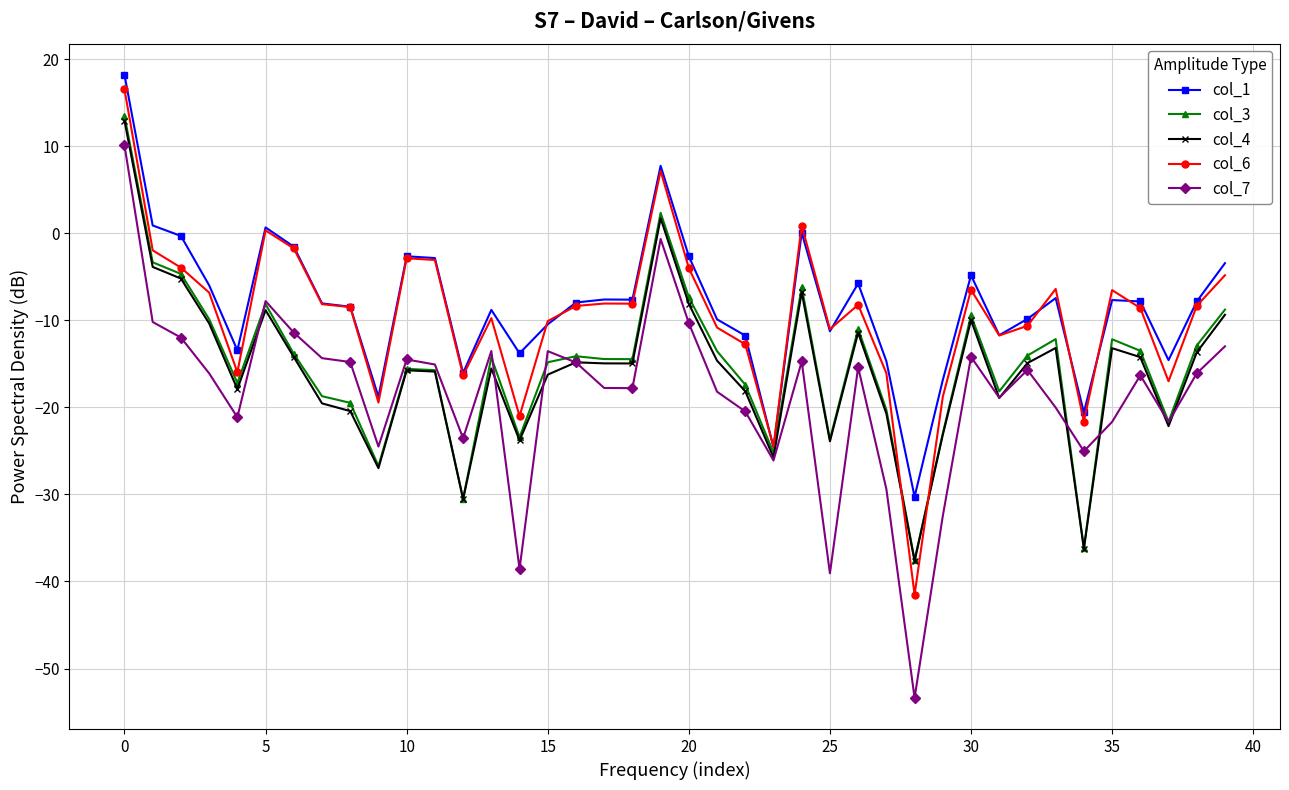

How many data points does each series have?

40